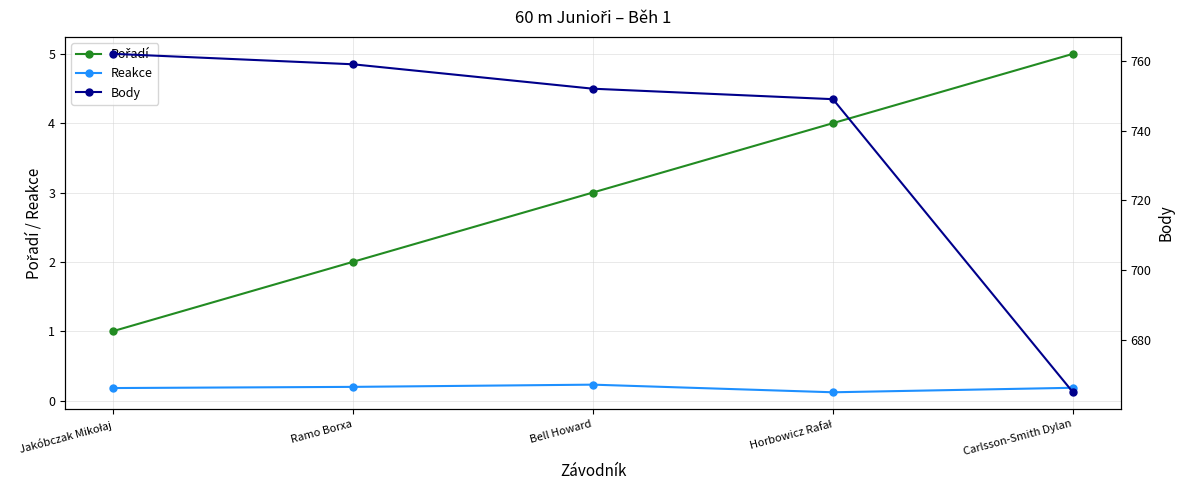

How many Reakce values are between 0 and 1?

5